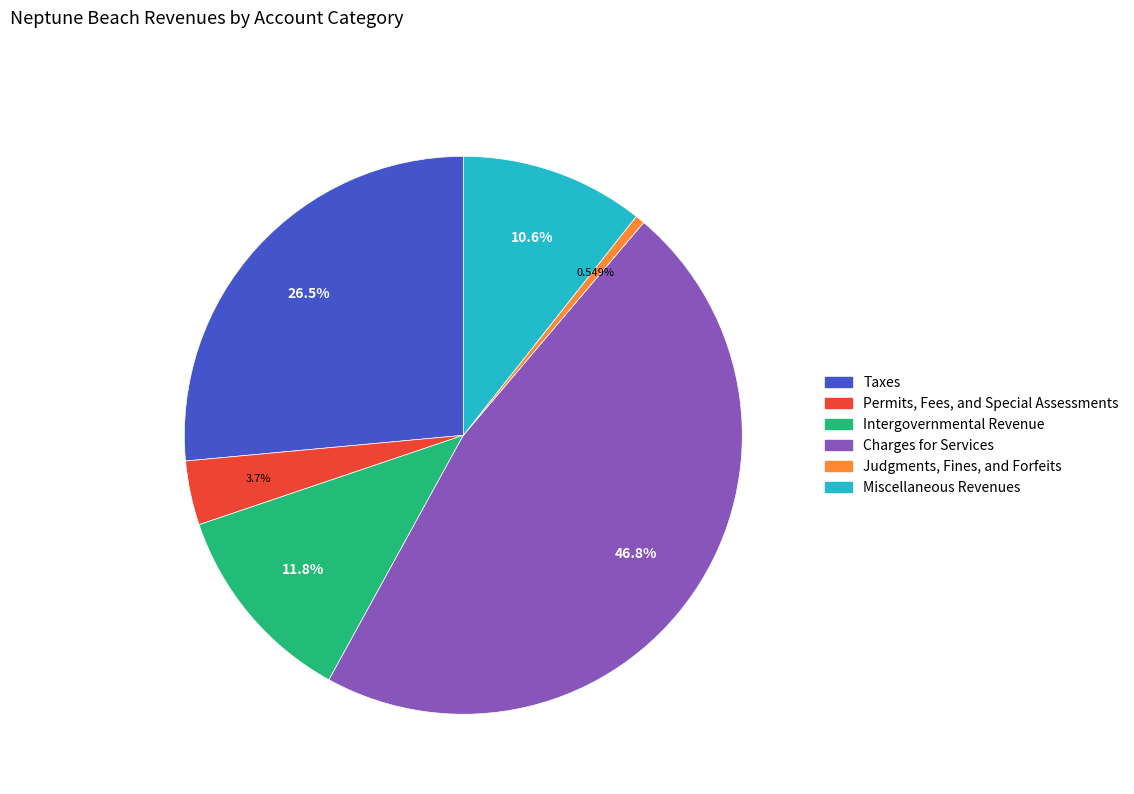

To the nearest percent, what is the average slice percentage?

17%